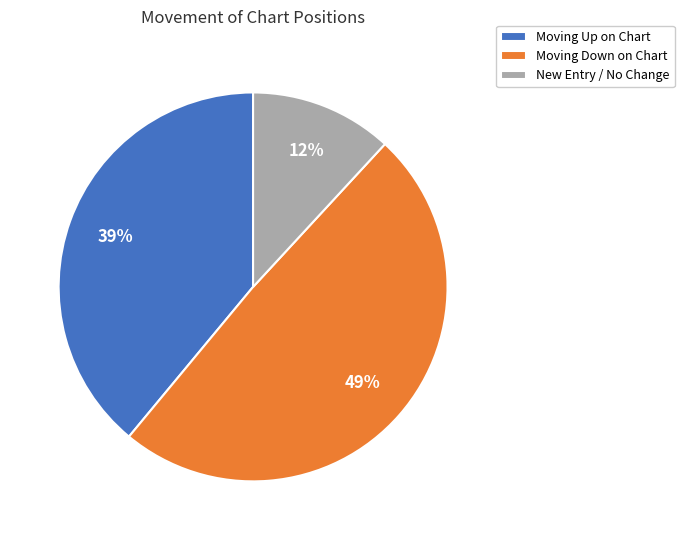

Rank the categories by value from lowest to highest.

New Entry / No Change, Moving Up on Chart, Moving Down on Chart